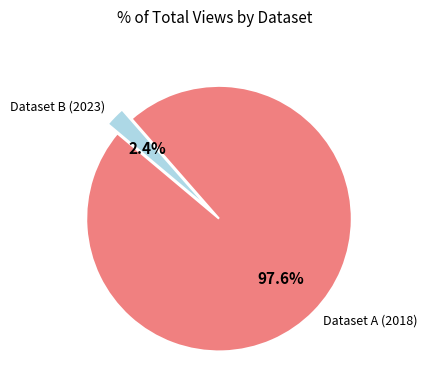

Rank the categories by value from highest to lowest.

Dataset A (2018), Dataset B (2023)